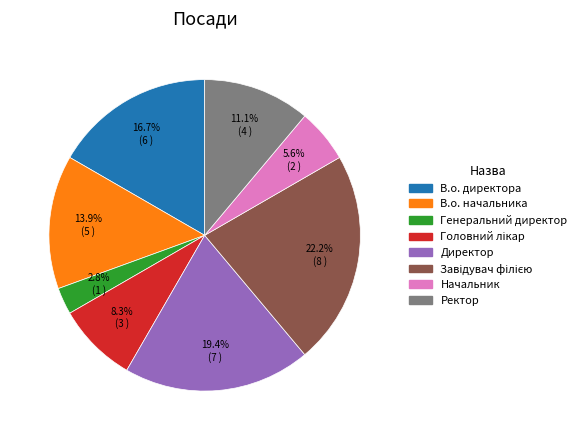

Which slice is the smallest?

Генеральний директор